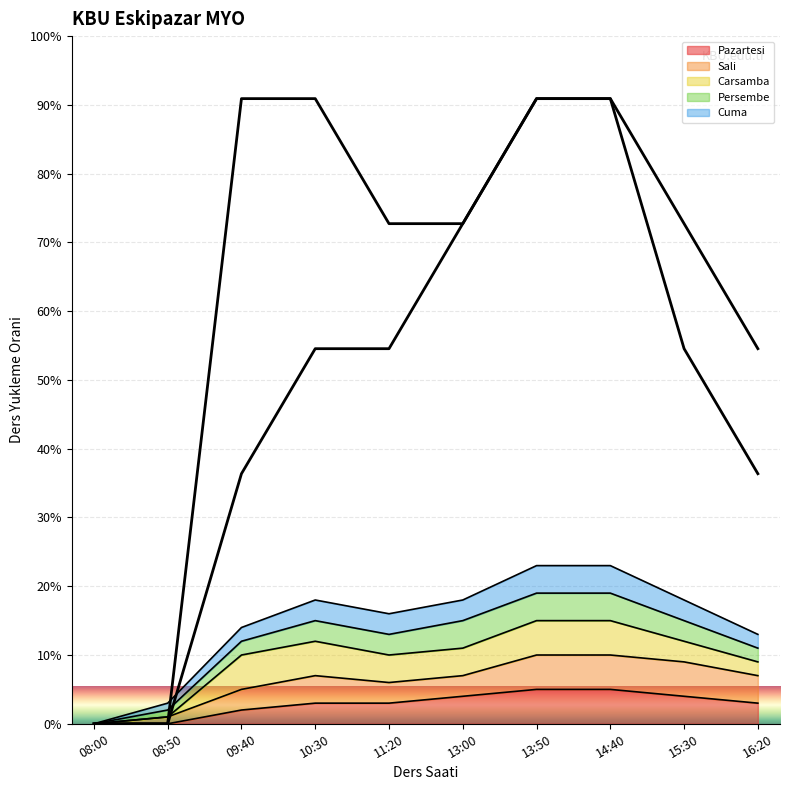

What is the highest value of the Pazartesi series?

5